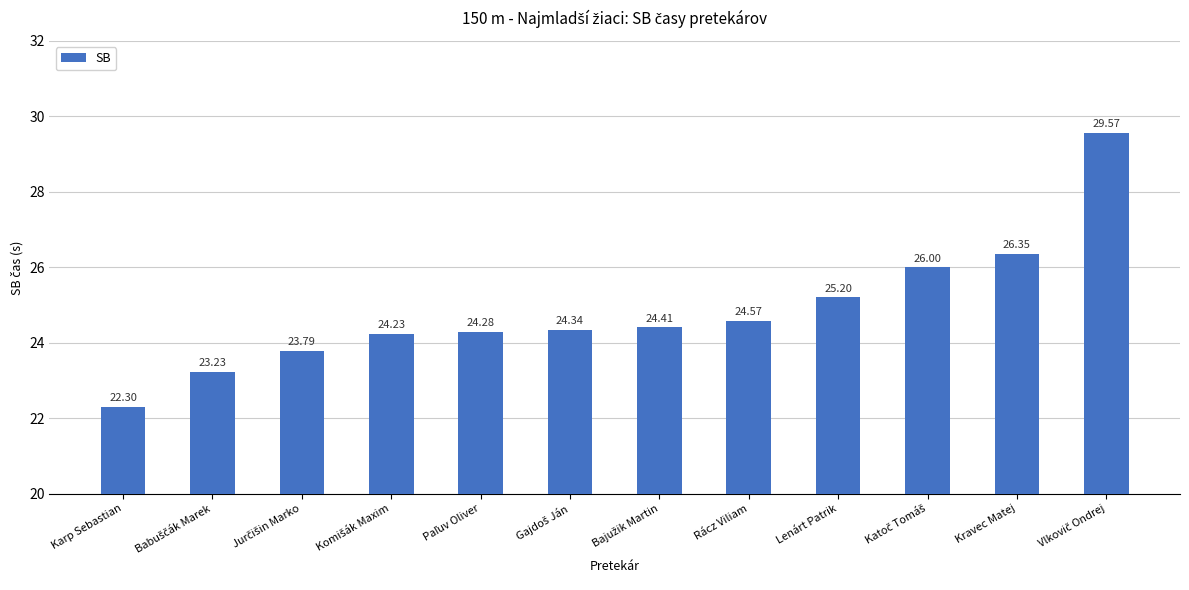

What is the minimum value shown in the chart?

22.3